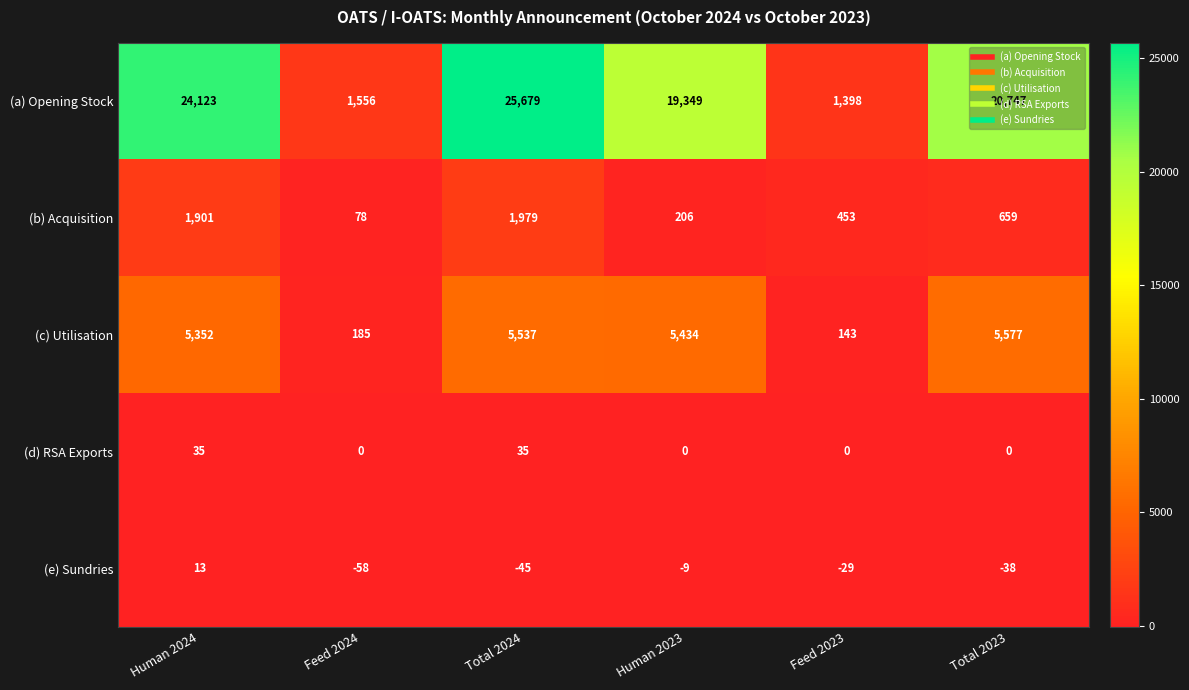

What is the sum of all (b) Acquisition values?

5276